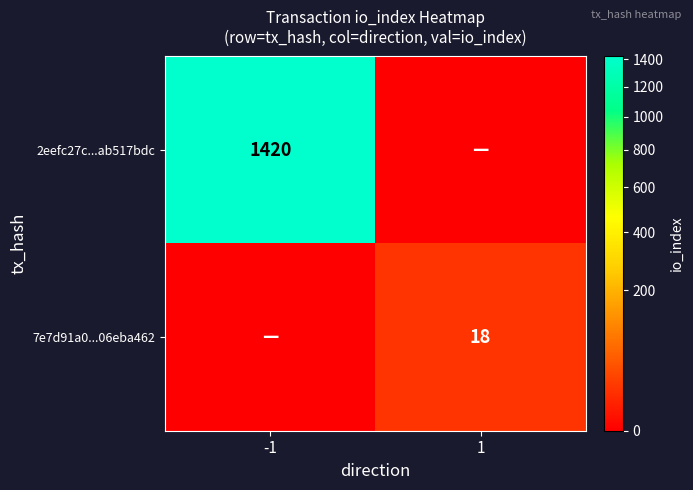

Is it true that 7e7d91a0...06eba462 equals 31 at 1?

False